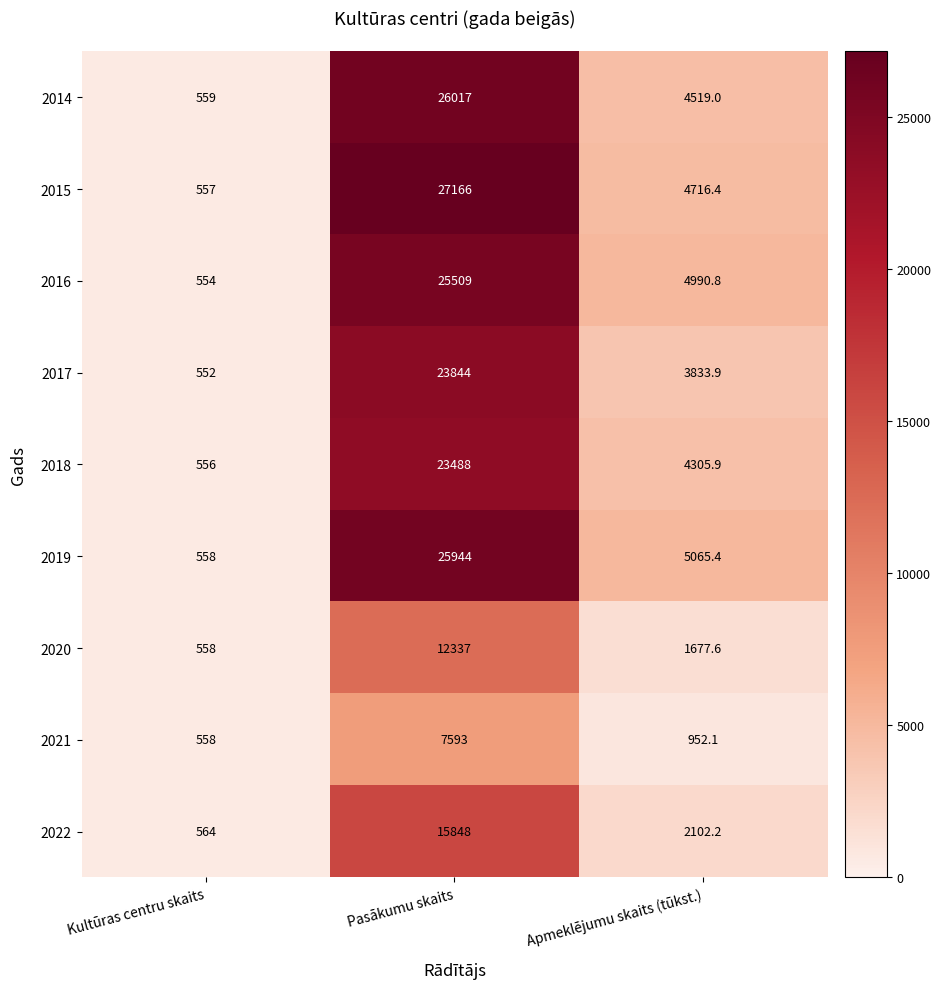

What is the difference between the maximum and minimum values in the 2021 series?

7035.0